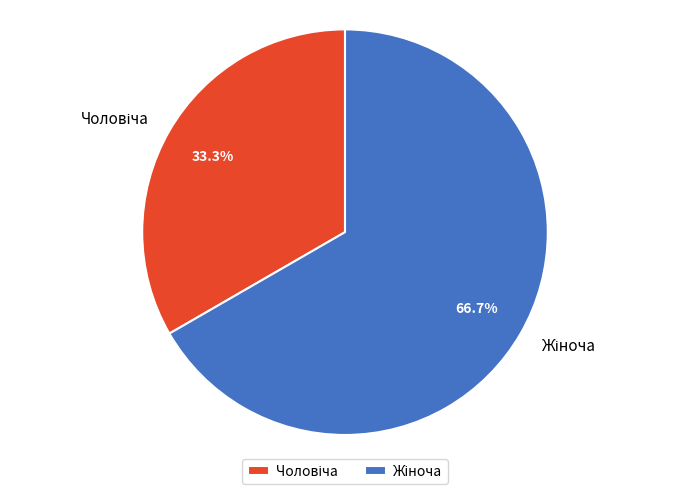

Is there a majority slice in this chart?

Yes